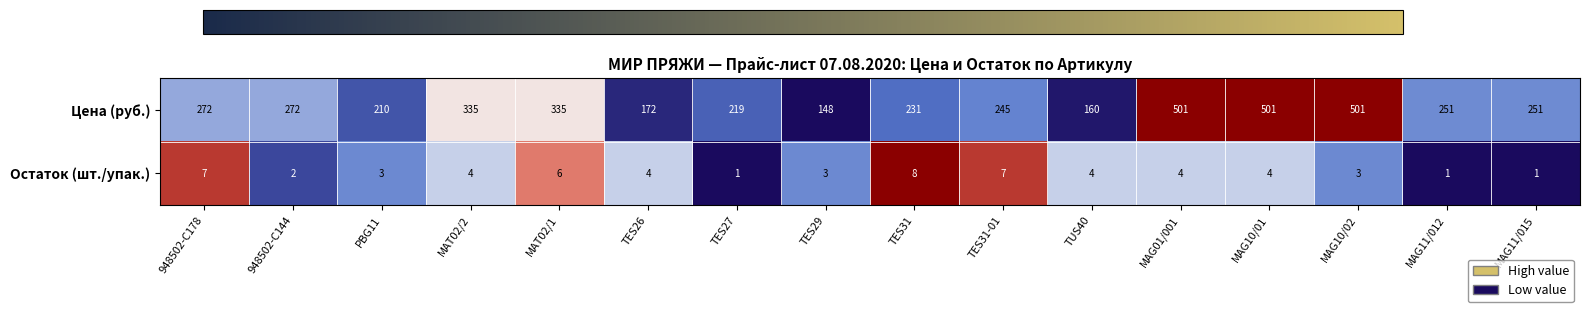

Where does the Остаток (шт./упак.) series first go above 4?

948502-С178